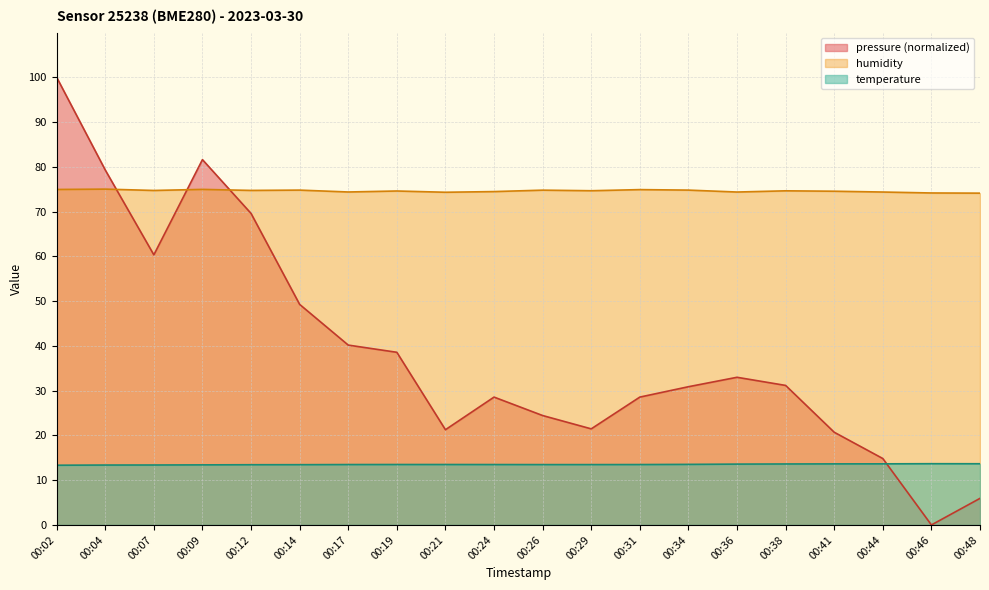

True or false: pressure has a value of 38.6 at 00:19.

True